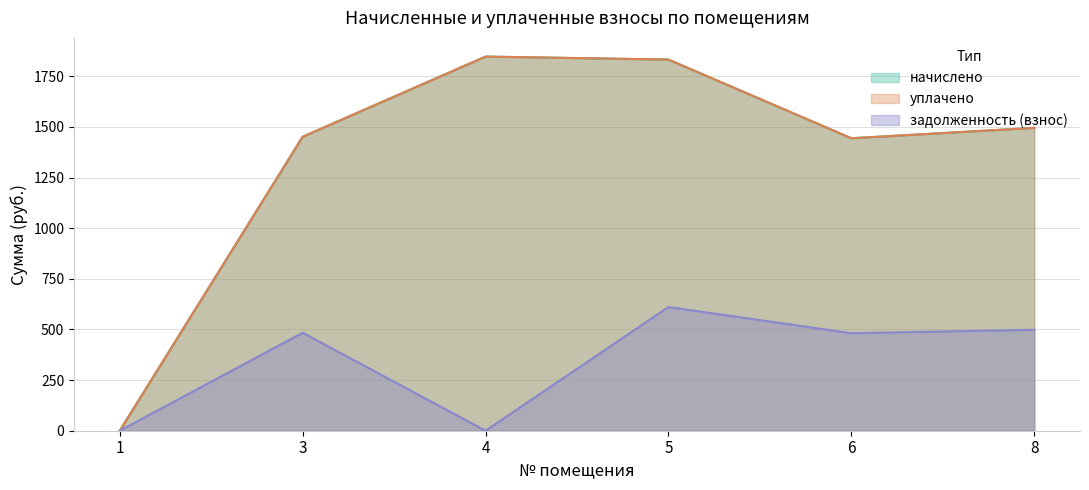

In уплачено, how many points are lower than both neighbors (excluding endpoints)?

1